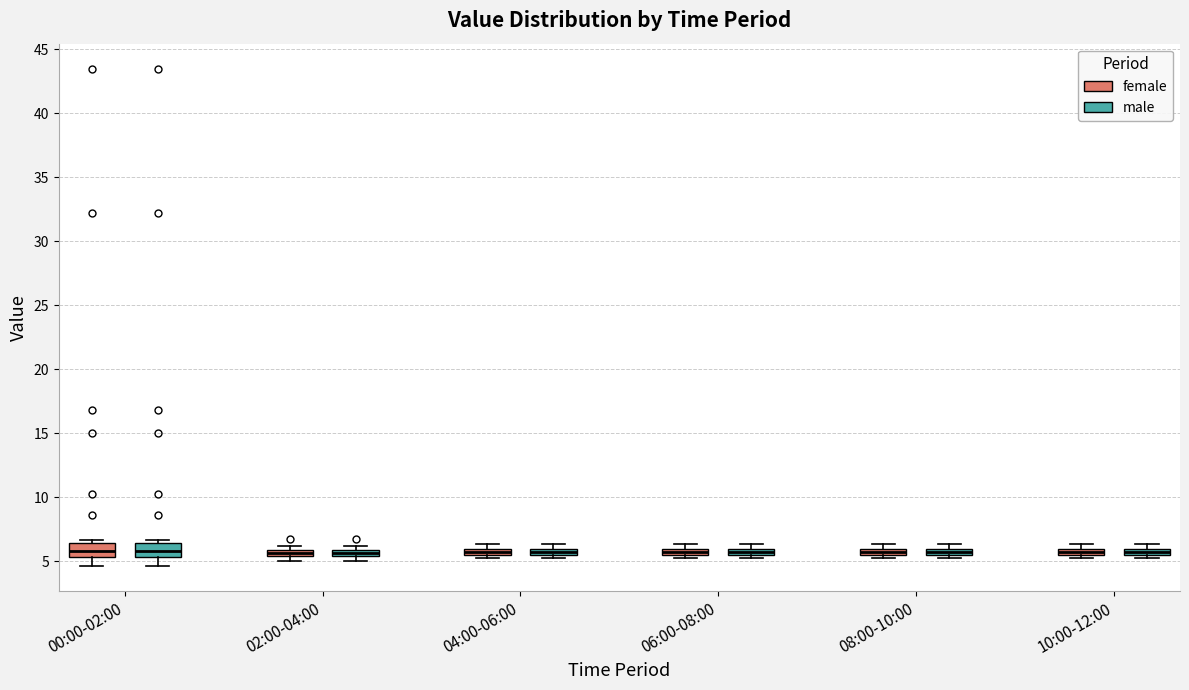

Where is the upper edge of the box for 02:00-04:00 (male) on the y-axis? The values are not printed on the chart, so give them approximately, as read against the axis.

6.0